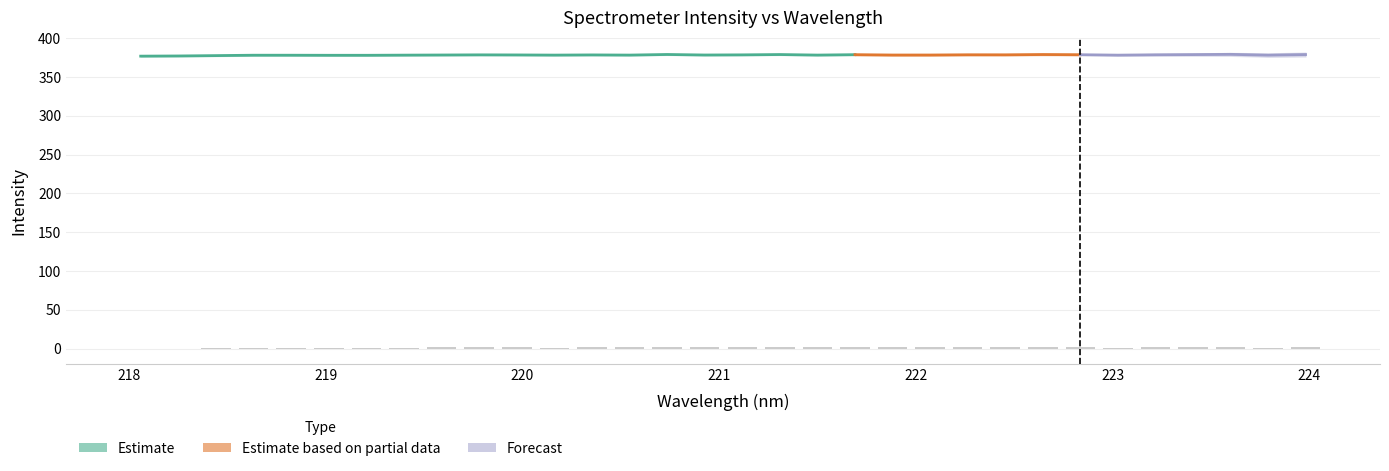

How many categories are shown in the chart?

32